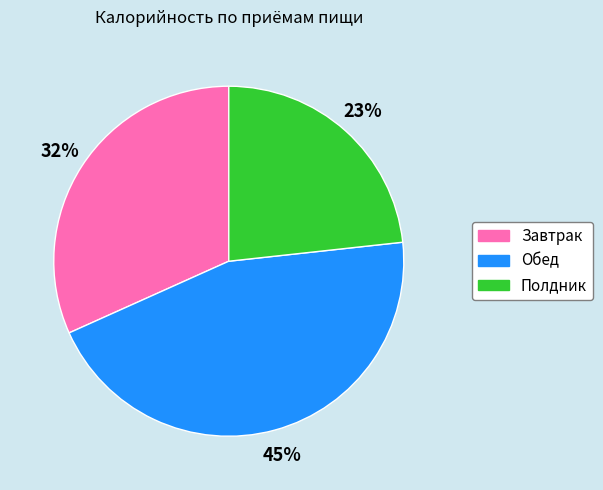

To the nearest percent, what is the average slice percentage?

33%